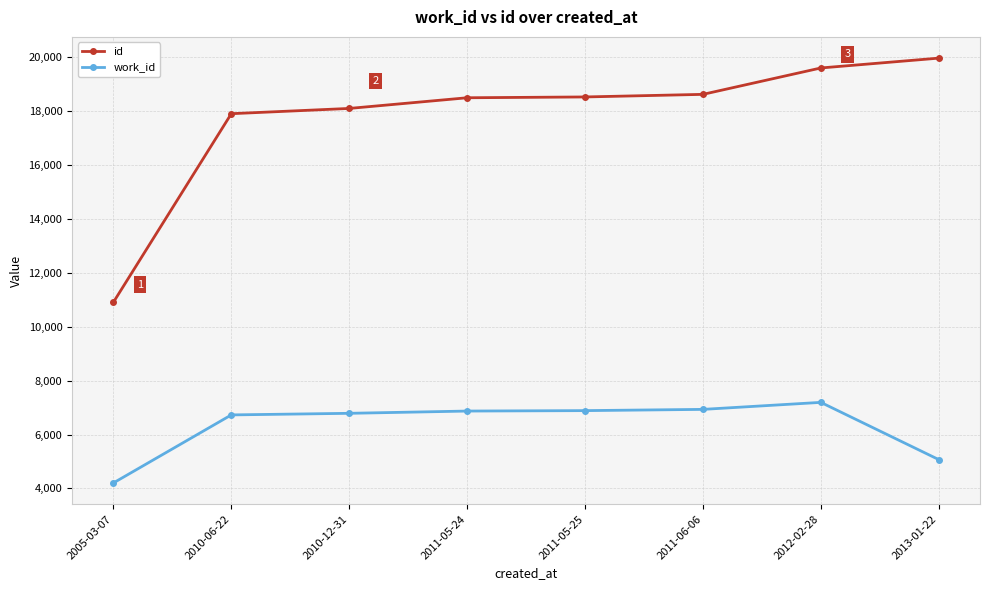

Rank the series at 2005-03-07 from highest to lowest value.

id, work_id